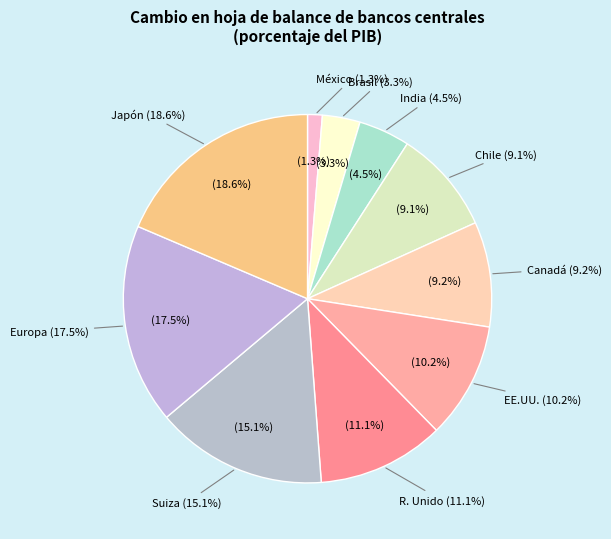

Is it true that R. Unido is 1% of the pie?

False